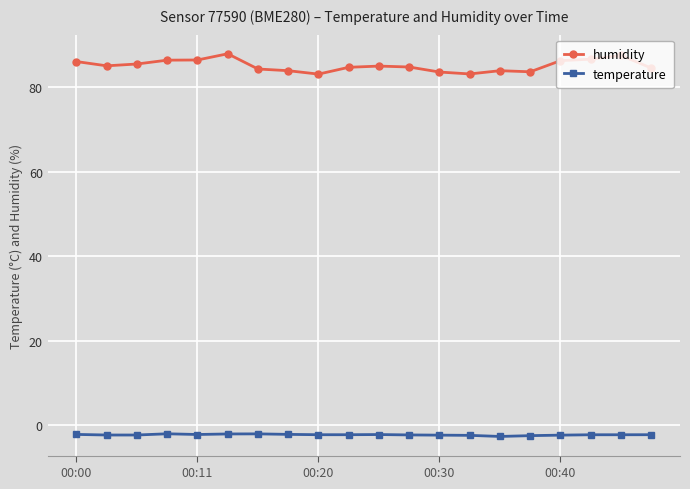

Rank the series by their average value, from highest to lowest.

humidity, temperature